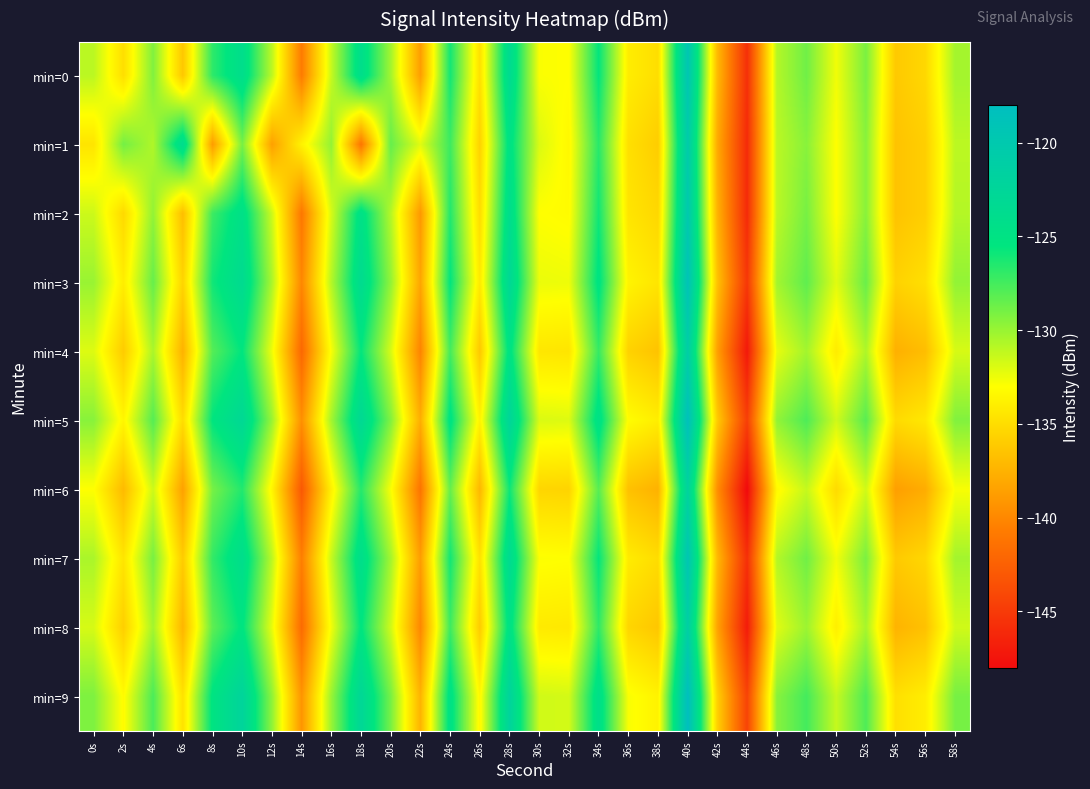

Reading left to right, what are all the values shown in this chart?

min=0: 0s=-131.0	2s=-134.9	4s=-129.3	6s=-136.3	8s=-126.8	10s=-124.0	12s=-131.0	14s=-140.7	16s=-131.3	18s=-124.1	20s=-130.3	22s=-138.7	24s=-126.1	26s=-134.8	28s=-123.4	30s=-132.9	32s=-133.0	34s=-125.6	36s=-134.0	38s=-134.9	40s=-119.5	42s=-137.1	44s=-145.7	46s=-130.8	48s=-128.8	50s=-132.6	52s=-129.1	54s=-136.1	56s=-135.3	58s=-130.3
min=1: 0s=-134.5	2s=-128.9	4s=-130.7	6s=-123.7	8s=-138.7	10s=-129.0	12s=-138.5	14s=-133.7	16s=-129.8	18s=-141.1	20s=-128.5	22s=-132.1	24s=-127.3	26s=-135.6	28s=-124.8	30s=-131.9	32s=-133.4	34s=-126.7	36s=-134.8	38s=-135.9	40s=-120.5	42s=-138.0	44s=-146.0	46s=-131.0	48s=-129.5	50s=-133.0	52s=-129.5	54s=-136.5	56s=-135.8	58s=-131.0
min=2: 0s=-131.5	2s=-135.2	4s=-129.8	6s=-136.8	8s=-127.3	10s=-124.5	12s=-131.5	14s=-141.0	16s=-131.8	18s=-124.6	20s=-130.8	22s=-139.0	24s=-126.5	26s=-135.0	28s=-123.9	30s=-133.0	32s=-133.2	34s=-126.0	36s=-134.5	38s=-135.3	40s=-120.0	42s=-137.5	44s=-146.0	46s=-131.0	48s=-129.0	50s=-133.0	52s=-129.5	54s=-136.5	56s=-135.8	58s=-130.8
min=3: 0s=-130.0	2s=-134.0	4s=-128.5	6s=-135.5	8s=-126.0	10s=-123.5	12s=-130.5	14s=-140.0	16s=-130.8	18s=-123.6	20s=-129.8	22s=-138.2	24s=-125.5	26s=-134.2	28s=-122.9	30s=-132.4	32s=-132.5	34s=-125.1	36s=-133.6	38s=-134.5	40s=-118.9	42s=-136.6	44s=-145.2	46s=-130.3	48s=-128.3	50s=-132.1	52s=-128.6	54s=-135.6	56s=-134.8	58s=-129.8
min=4: 0s=-132.0	2s=-136.0	4s=-130.5	6s=-137.5	8s=-128.0	10s=-125.5	12s=-132.5	14s=-142.0	16s=-132.8	18s=-125.6	20s=-131.8	22s=-140.2	24s=-127.5	26s=-136.2	28s=-124.9	30s=-134.4	32s=-134.5	34s=-127.1	36s=-135.6	38s=-136.5	40s=-121.0	42s=-138.6	44s=-147.2	46s=-132.3	48s=-130.3	50s=-134.1	52s=-130.6	54s=-137.6	56s=-136.8	58s=-131.8
min=5: 0s=-129.5	2s=-133.5	4s=-128.0	6s=-135.0	8s=-125.5	10s=-123.0	12s=-130.0	14s=-139.5	16s=-130.3	18s=-123.1	20s=-129.3	22s=-137.7	24s=-125.0	26s=-133.7	28s=-122.4	30s=-131.9	32s=-132.0	34s=-124.6	36s=-133.1	38s=-134.0	40s=-118.4	42s=-136.1	44s=-144.7	46s=-129.8	48s=-127.8	50s=-131.6	52s=-128.1	54s=-135.1	56s=-134.3	58s=-129.3
min=6: 0s=-133.0	2s=-137.0	4s=-131.5	6s=-138.5	8s=-129.0	10s=-126.5	12s=-133.5	14s=-143.0	16s=-133.8	18s=-126.6	20s=-132.8	22s=-141.2	24s=-128.5	26s=-137.2	28s=-125.9	30s=-135.4	32s=-135.5	34s=-128.1	36s=-136.6	38s=-137.5	40s=-122.0	42s=-139.6	44s=-148.2	46s=-133.3	48s=-131.3	50s=-135.1	52s=-131.6	54s=-138.6	56s=-137.8	58s=-132.8
min=7: 0s=-130.5	2s=-134.5	4s=-129.0	6s=-136.0	8s=-127.0	10s=-124.0	12s=-131.0	14s=-140.5	16s=-131.3	18s=-124.1	20s=-130.3	22s=-138.7	24s=-126.0	26s=-134.7	28s=-123.4	30s=-132.9	32s=-133.0	34s=-125.6	36s=-134.1	38s=-135.0	40s=-119.4	42s=-137.1	44s=-145.7	46s=-130.8	48s=-128.8	50s=-132.6	52s=-129.1	54s=-136.1	56s=-135.3	58s=-130.3
min=8: 0s=-131.8	2s=-135.8	4s=-130.3	6s=-137.3	8s=-128.3	10s=-125.3	12s=-132.3	14s=-141.8	16s=-132.6	18s=-125.4	20s=-131.6	22s=-140.0	24s=-127.3	26s=-136.0	28s=-124.7	30s=-134.2	32s=-134.3	34s=-126.9	36s=-135.4	38s=-136.3	40s=-121.2	42s=-138.4	44s=-147.0	46s=-132.1	48s=-130.1	50s=-133.9	52s=-130.4	54s=-137.4	56s=-136.6	58s=-131.6
min=9: 0s=-129.2	2s=-133.2	4s=-127.7	6s=-134.7	8s=-125.2	10s=-122.2	12s=-129.7	14s=-139.2	16s=-130.0	18s=-122.8	20s=-129.0	22s=-137.4	24s=-124.7	26s=-133.4	28s=-122.1	30s=-131.6	32s=-131.7	34s=-124.3	36s=-132.8	38s=-133.7	40s=-118.1	42s=-135.8	44s=-144.4	46s=-129.5	48s=-127.5	50s=-131.3	52s=-127.8	54s=-134.8	56s=-134.0	58s=-129.0